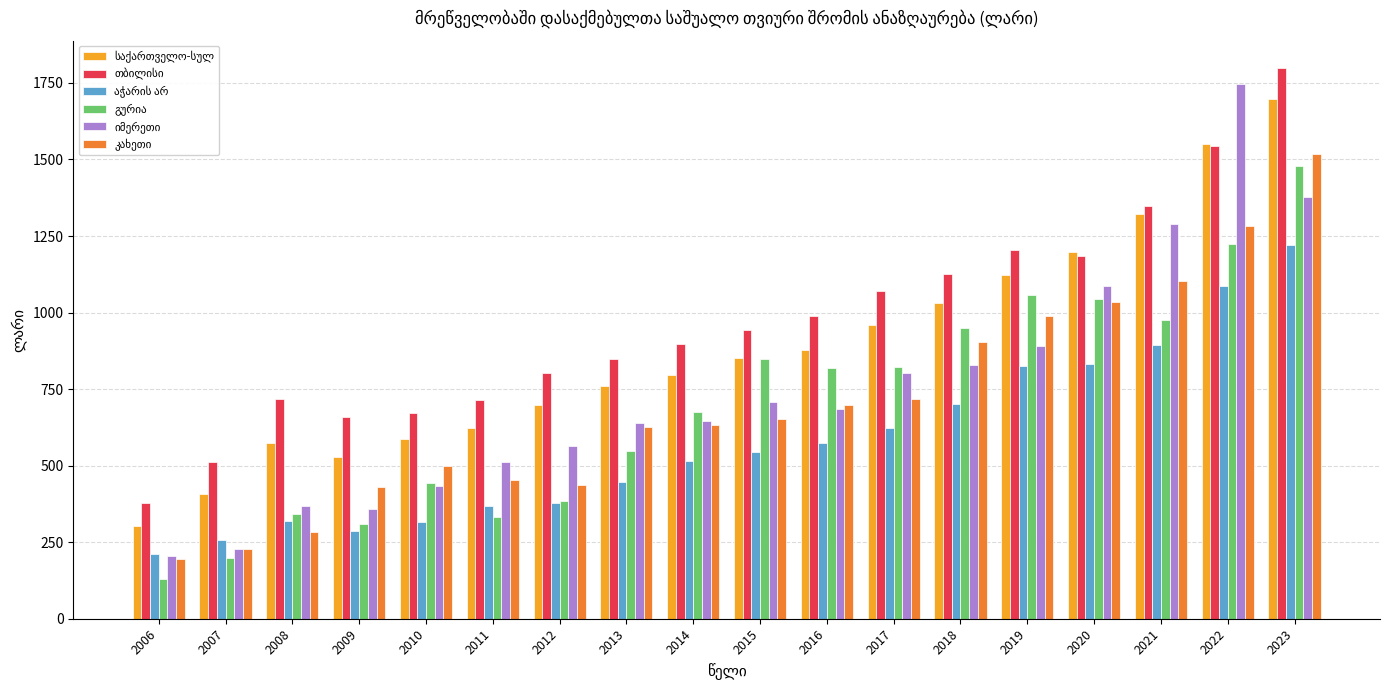

What is the spread (max minus min) of values at 2021?

454.3